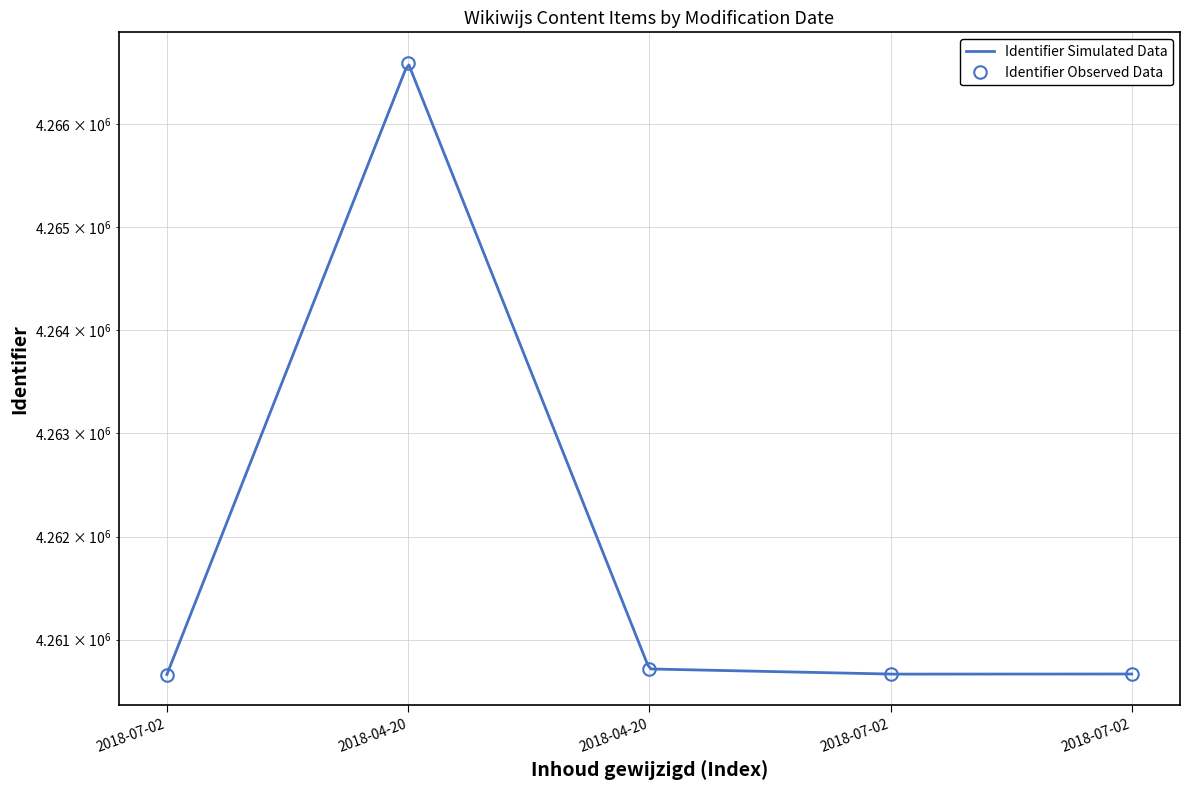

List the labels in order of value, smallest first.

2018-07-02, 2018-07-02, 2018-07-02, 2018-04-20, 2018-04-20